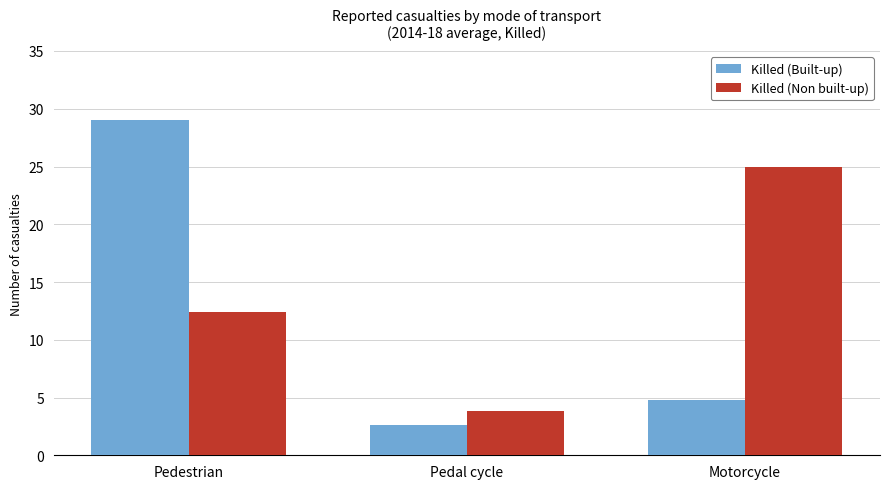

What is the sum of all Killed (Built-up) values?

36.4